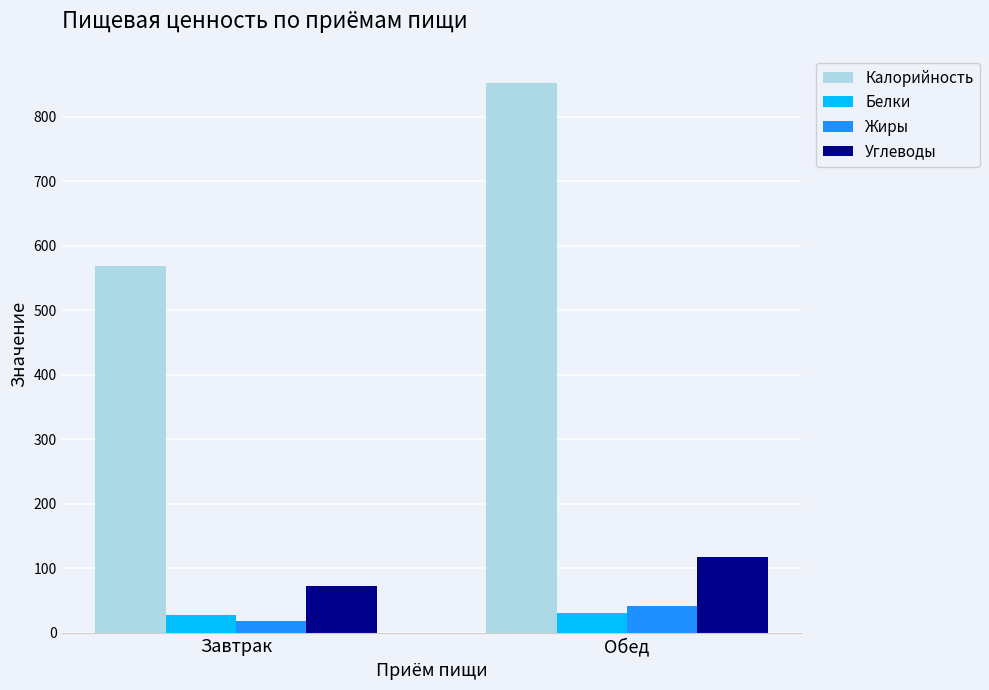

What is the value of the Белки bar at the 1st from the left?

28